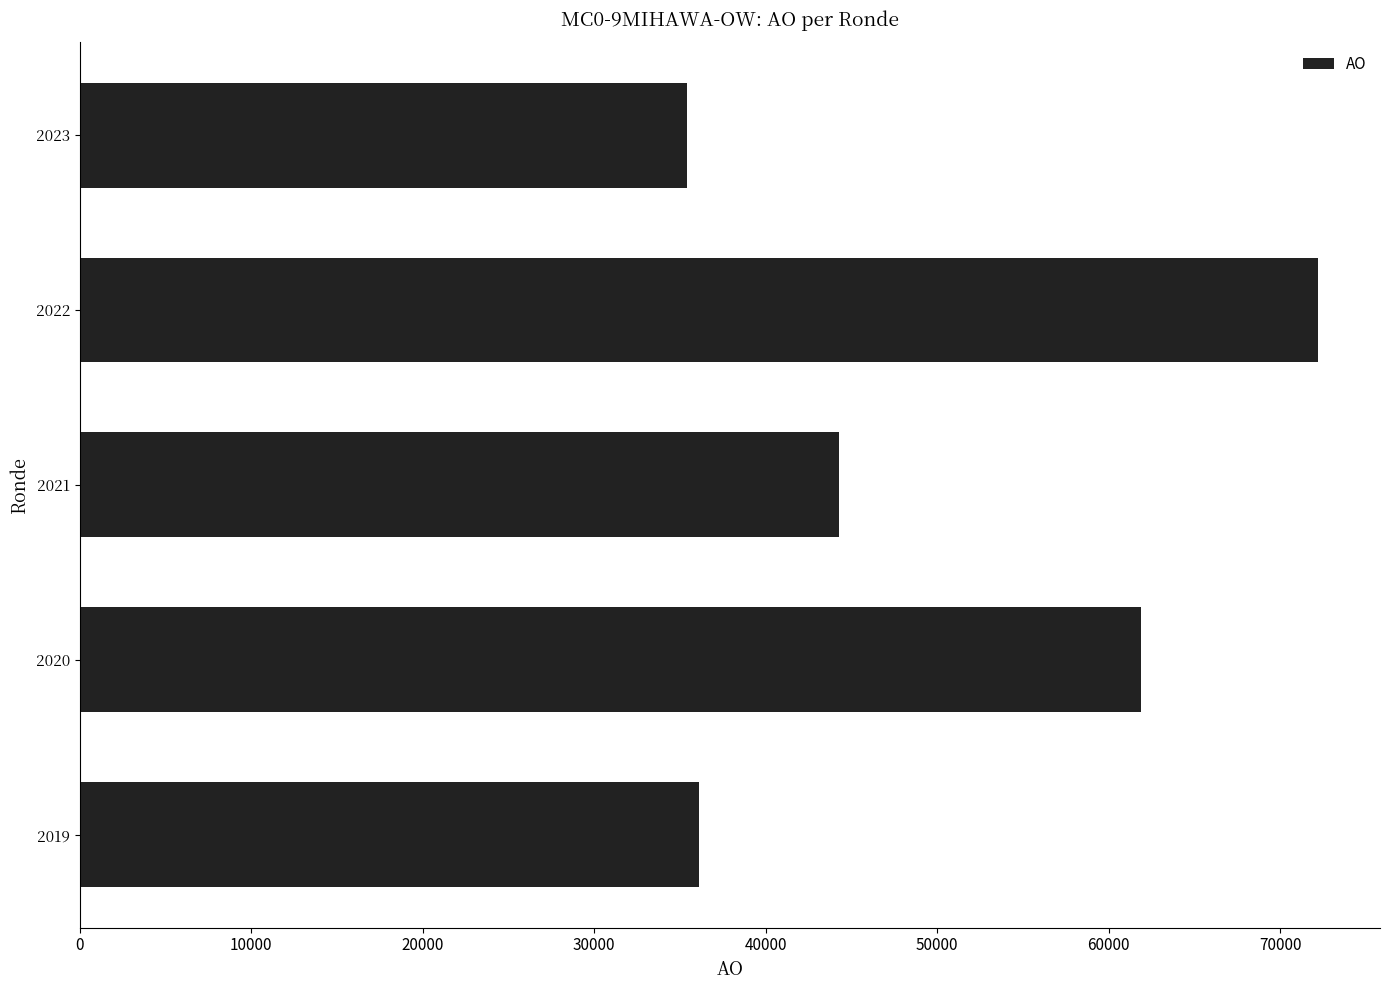

Are the bars horizontal?

Yes